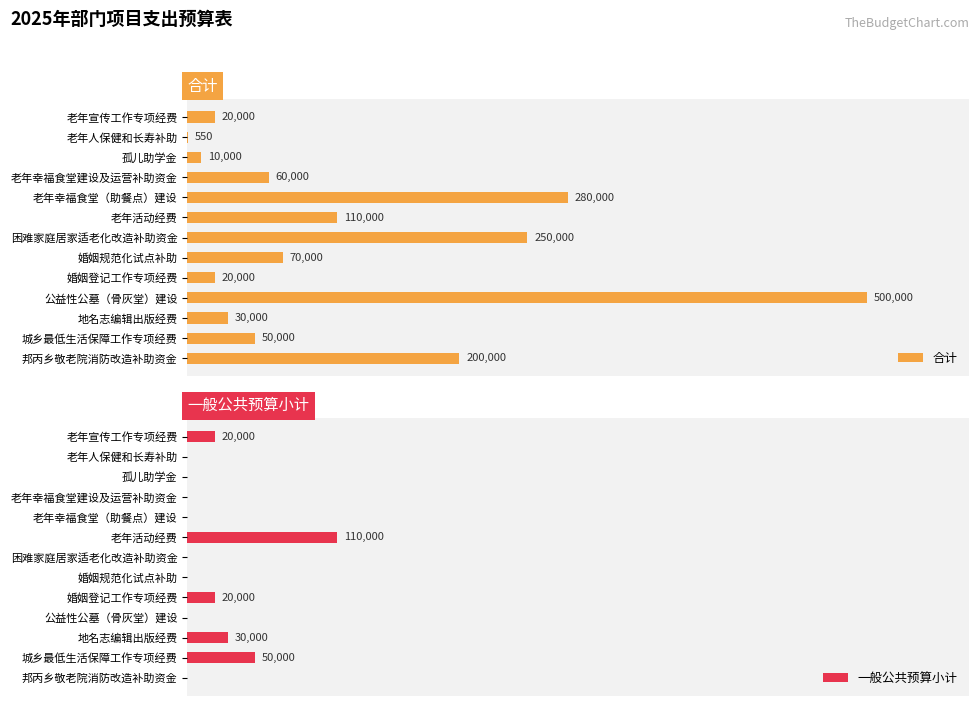

At which label is 合计 closest to 250275?

困难家庭居家适老化改造补助资金